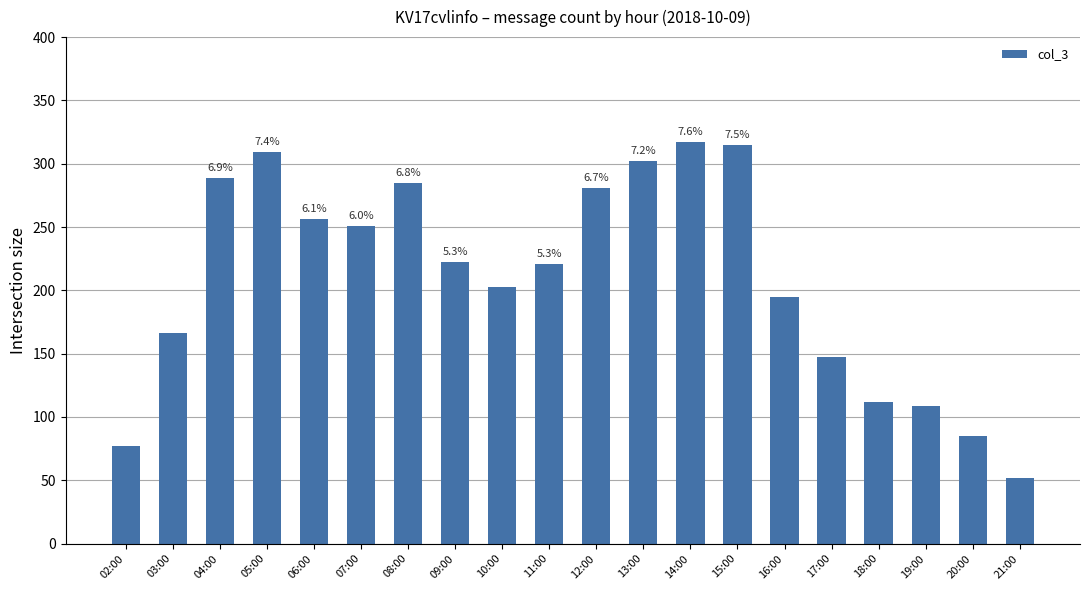

Are the bars horizontal?

No